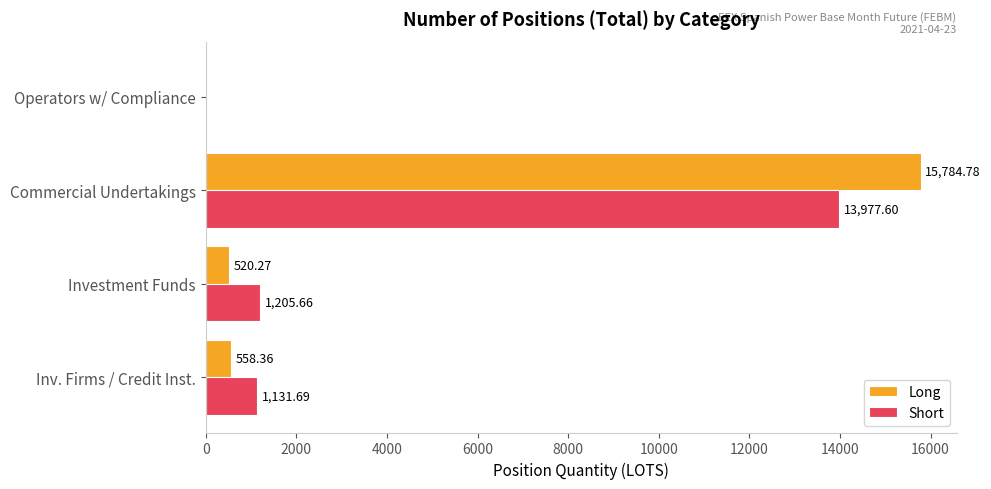

What are all the series names shown in the legend?

Long, Short